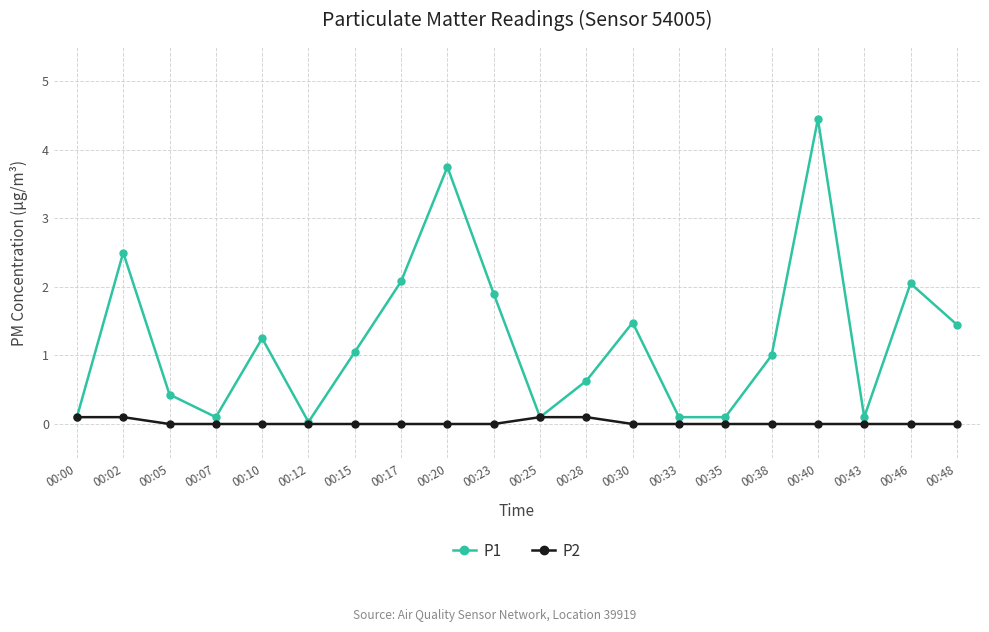

At which category is the sum across all series the highest?

00:40